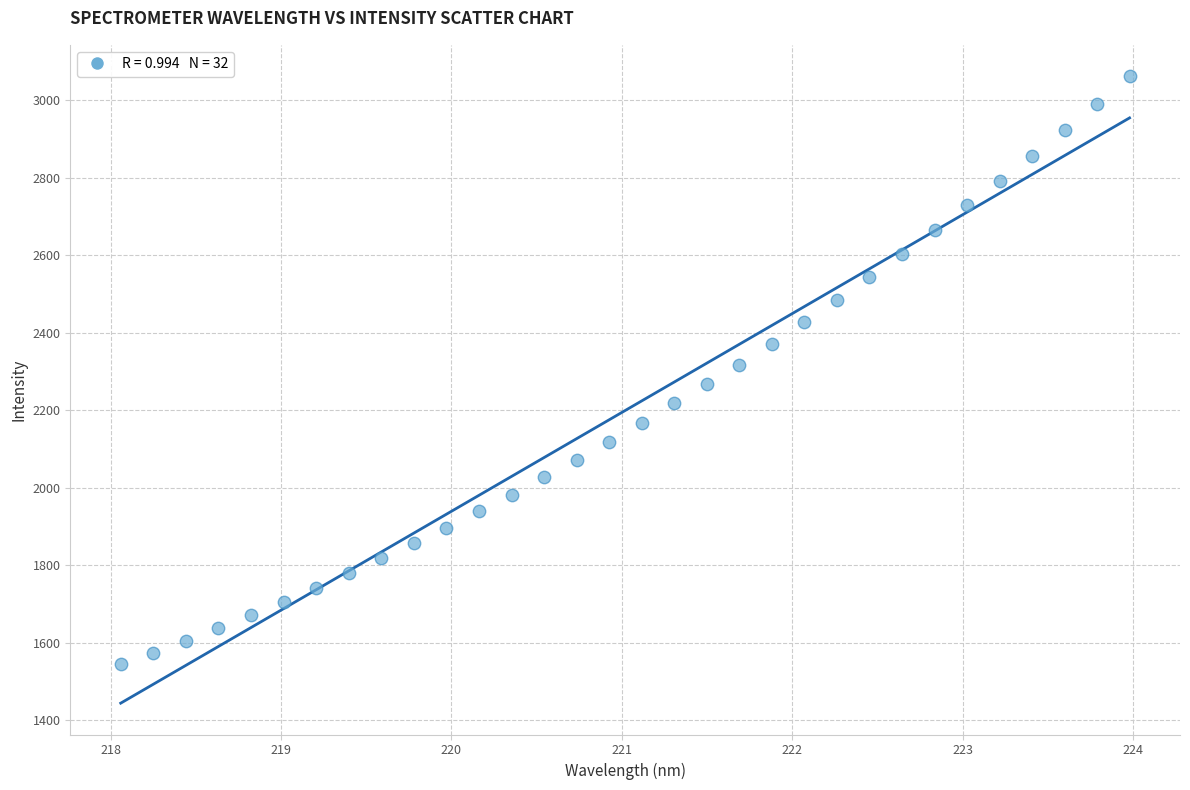

What is the range of X values (max minus min)?

5.9